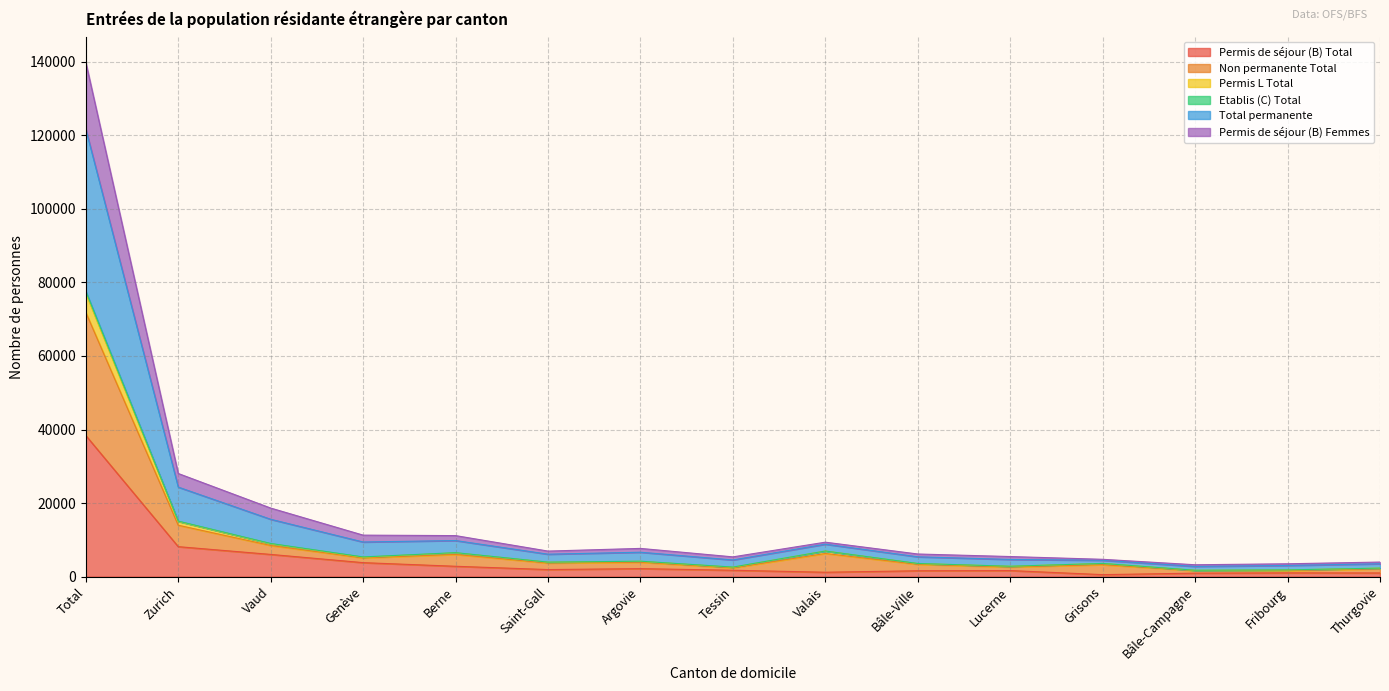

Which category has the highest value in the Permis de séjour (B) Total series?

Total